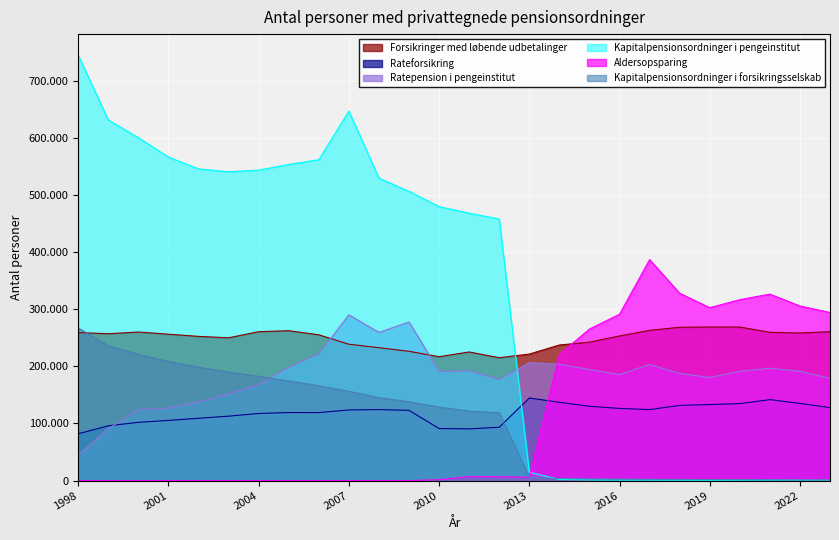

How many lines are shown in the chart?

6